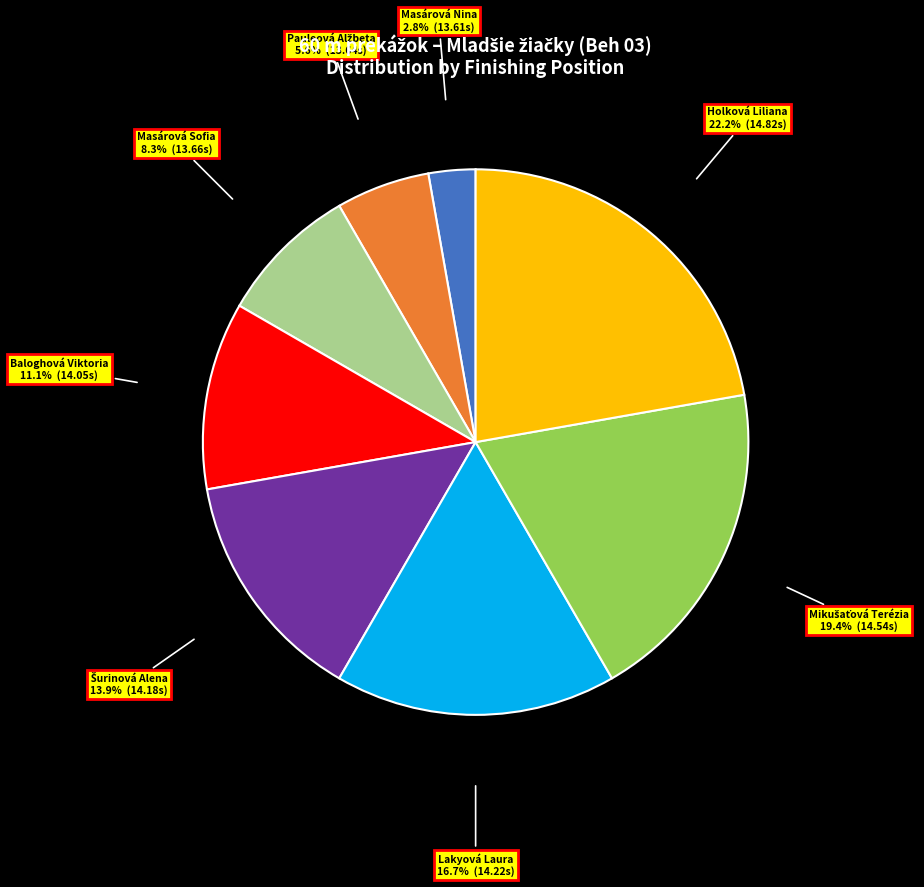

Combined, what portion of the pie is Lakyová Laura and Baloghová Viktoria?

27.8%